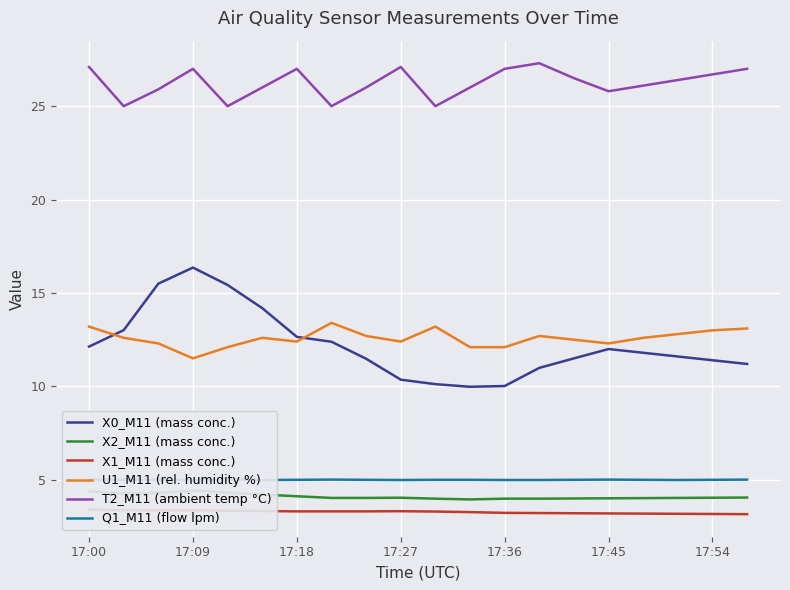

Reading right to left, extract all data points from this chart.

X0_M11 (mass conc.): 11.2	11.4	11.6	11.8	12.0	11.5	11.0	10.0	10.0	10.1	10.4	11.5	12.4	12.7	14.2	15.4	16.4	15.5	13.0	12.1
X2_M11 (mass conc.): 4.0	4.0	4.0	4.0	4.0	4.0	4.0	4.0	4.0	4.0	4.0	4.0	4.0	4.1	4.2	4.3	4.4	4.3	4.3	4.4
X1_M11 (mass conc.): 3.2	3.2	3.2	3.2	3.2	3.2	3.2	3.2	3.3	3.3	3.3	3.3	3.3	3.3	3.3	3.3	3.4	3.4	3.4	3.4
U1_M11 (rel. humidity %): 13.1	13.0	12.8	12.6	12.3	12.5	12.7	12.1	12.1	13.2	12.4	12.7	13.4	12.4	12.6	12.1	11.5	12.3	12.6	13.2
T2_M11 (ambient temp °C): 27.0	26.7	26.4	26.1	25.8	26.5	27.3	27.0	26.0	25.0	27.1	26.0	25.0	27.0	26.0	25.0	27.0	25.9	25.0	27.1
Q1_M11 (flow lpm): 5.0	5.0	5.0	5.0	5.0	5.0	5.0	5.0	5.0	5.0	5.0	5.0	5.0	5.0	5.0	5.0	5.0	5.0	5.0	5.0